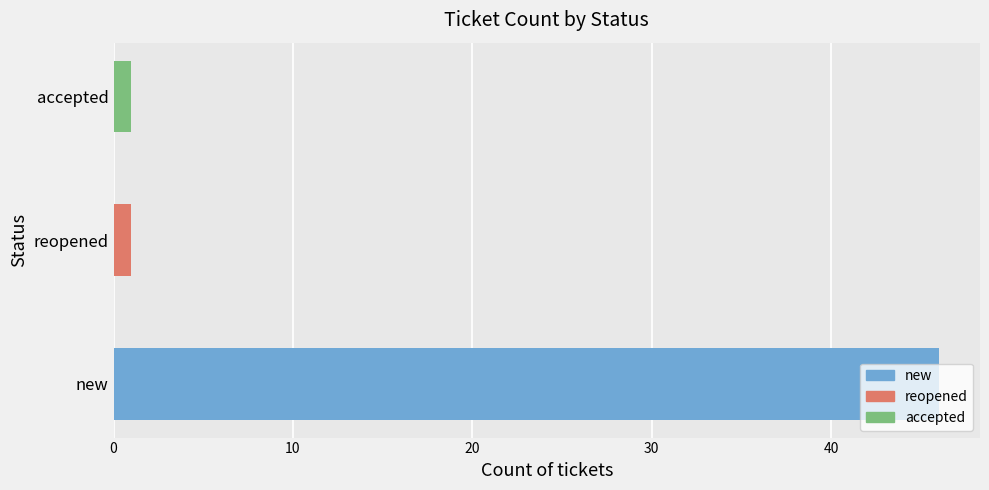

The chart shows a value of 16 at new. True or false?

False